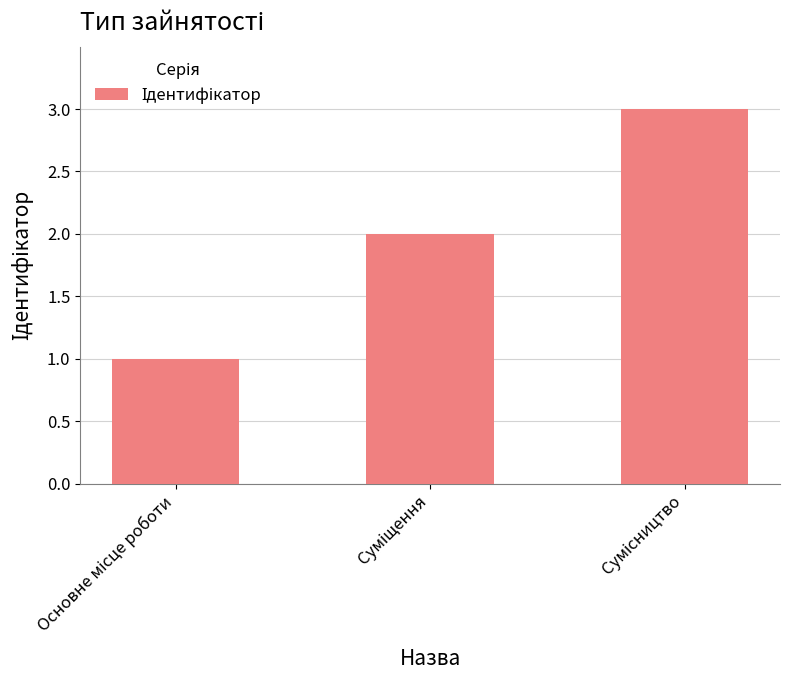

Does the chart contain any negative values?

No